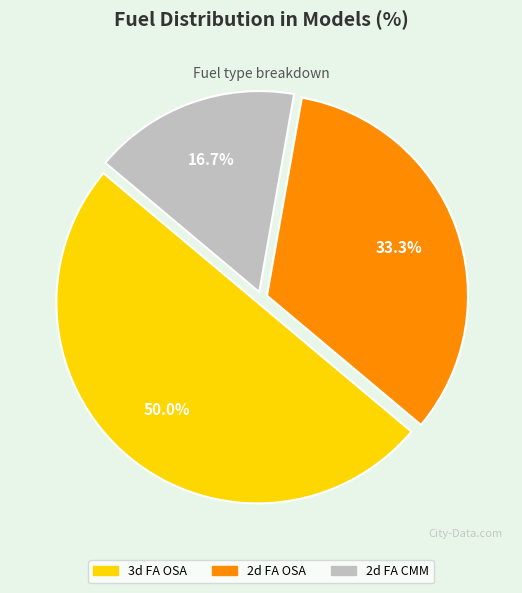

How many slices are in this pie chart?

3